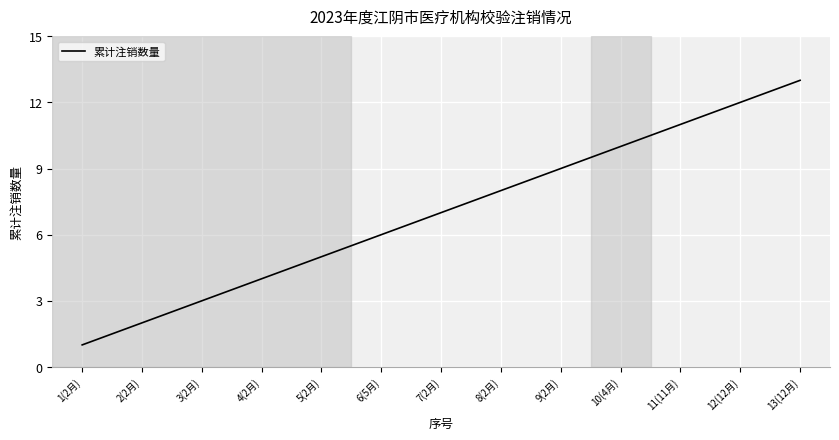

True or false: there are more than 2 points higher than both neighbors.

False